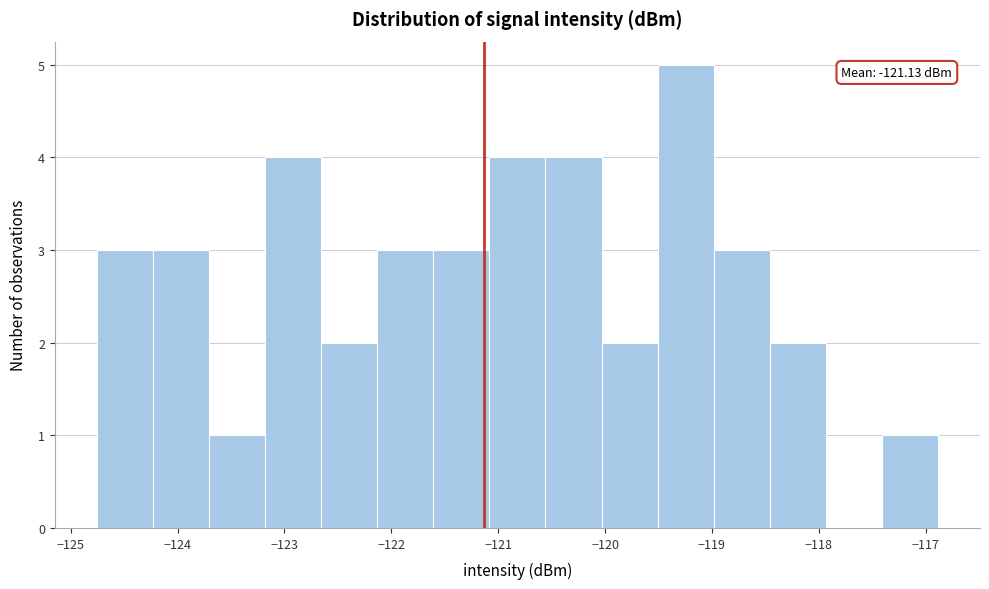

Over which range of the x-axis is the bar tallest?

-119.5 to -119.0